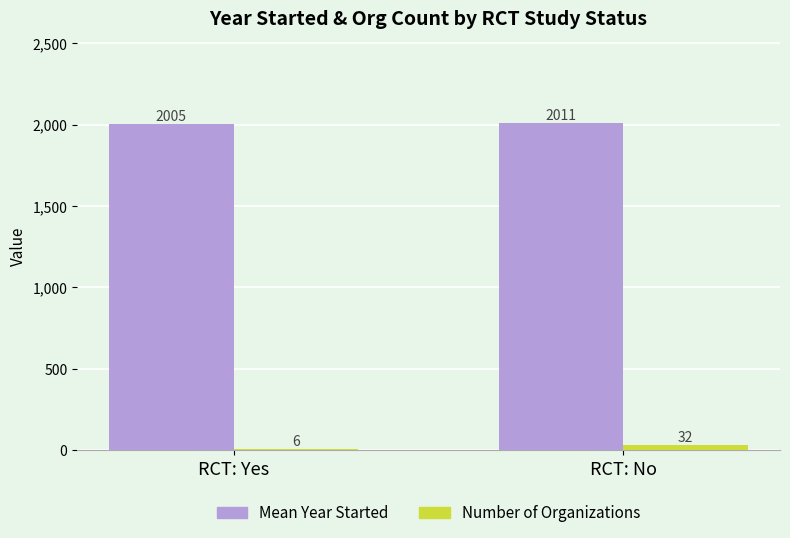

At which label is Number of Organizations closest to 19?

RCT: Yes